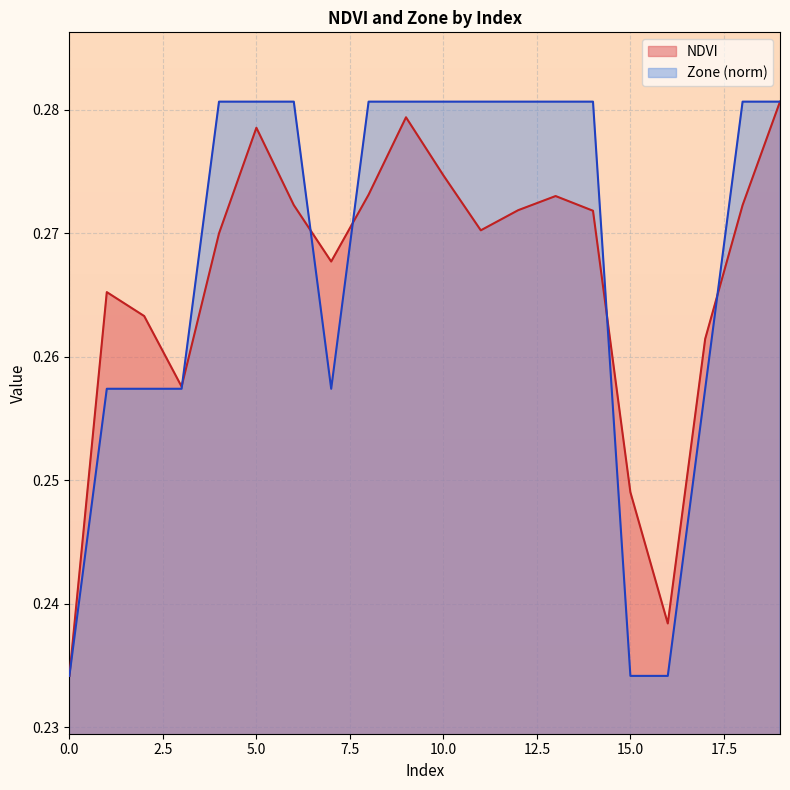

Reading left to right, extract all data points from this chart.

NDVI: 0.2	0.3	0.3	0.3	0.3	0.3	0.3	0.3	0.3	0.3	0.3	0.3	0.3	0.3	0.3	0.2	0.2	0.3	0.3	0.3
Zone: 0.2	0.3	0.3	0.3	0.3	0.3	0.3	0.3	0.3	0.3	0.3	0.3	0.3	0.3	0.3	0.2	0.2	0.3	0.3	0.3